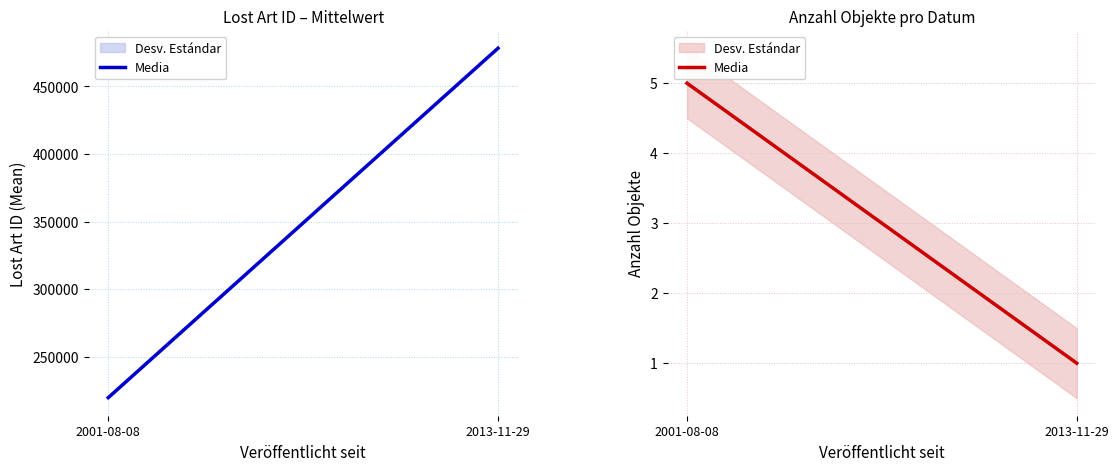

Reading left to right, extract all data points from this chart.

5	1